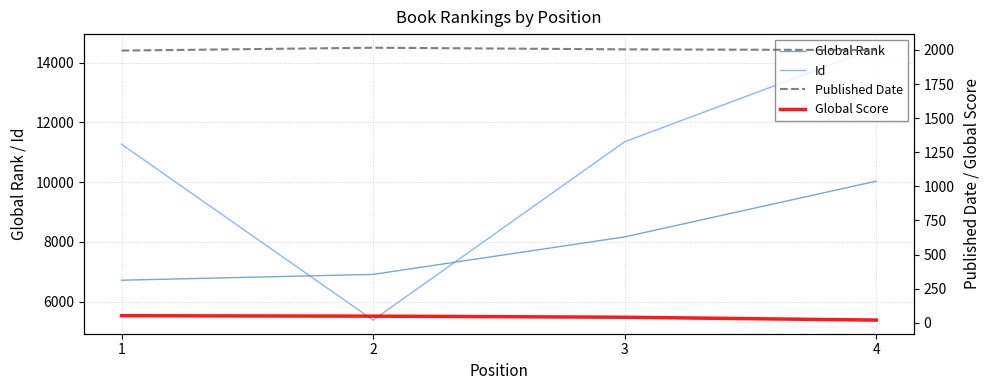

How many categories are shown in the chart?

4